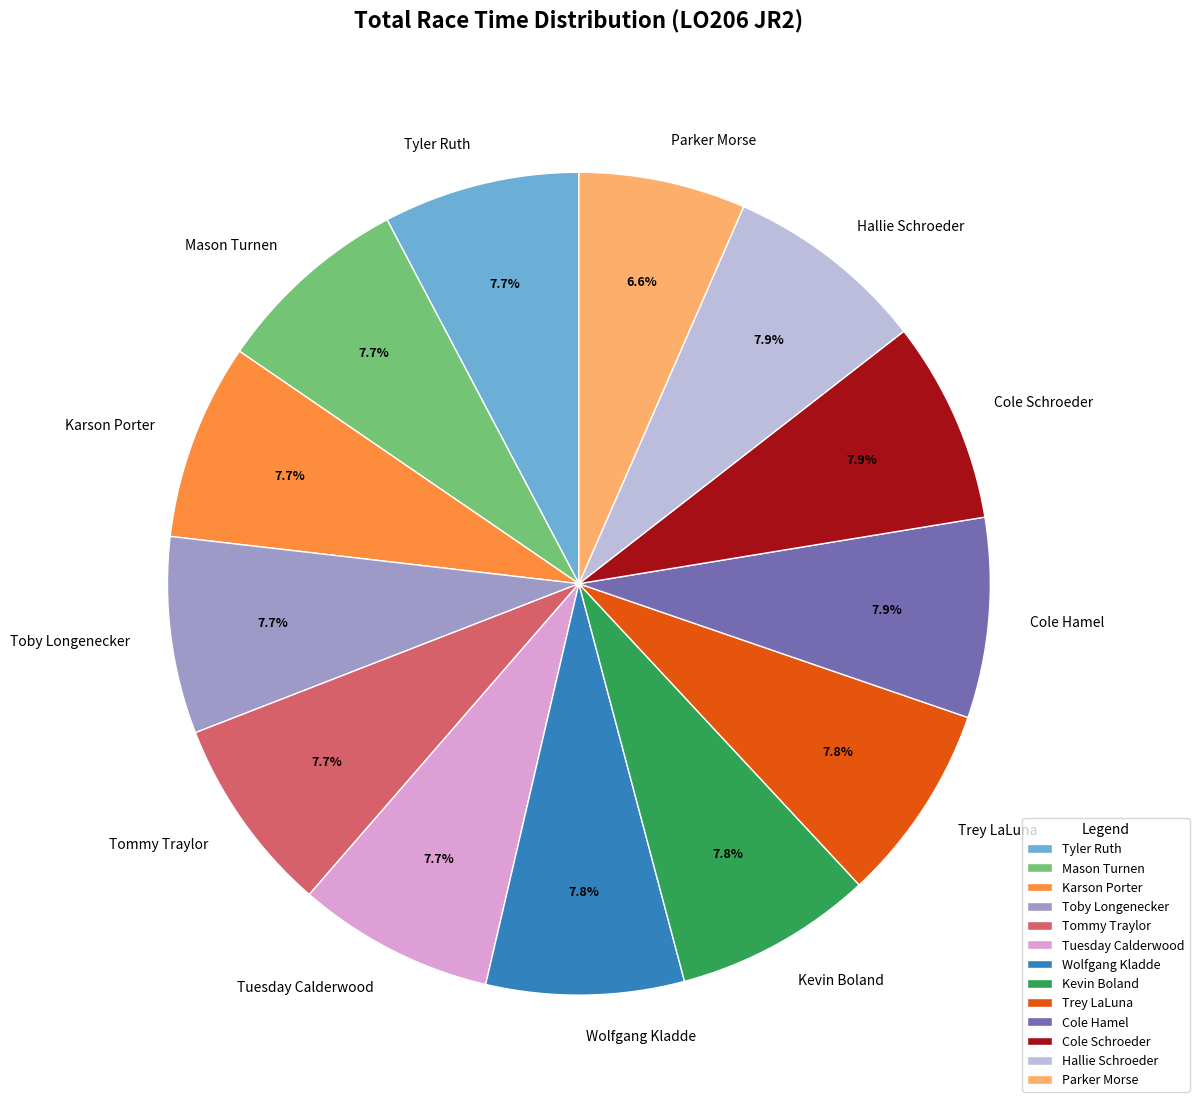

To the nearest percent, what percentage of the pie is Karson Porter?

8%